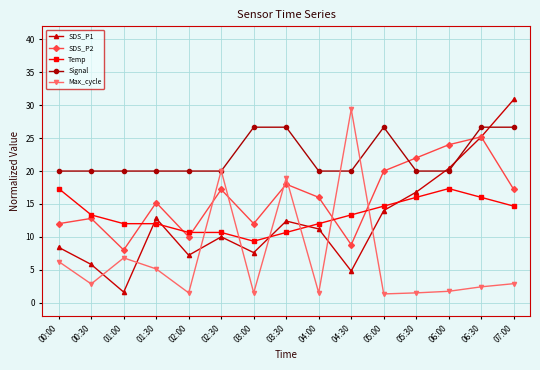

Is it true that Temp equals 16.0 at 06:30?

True